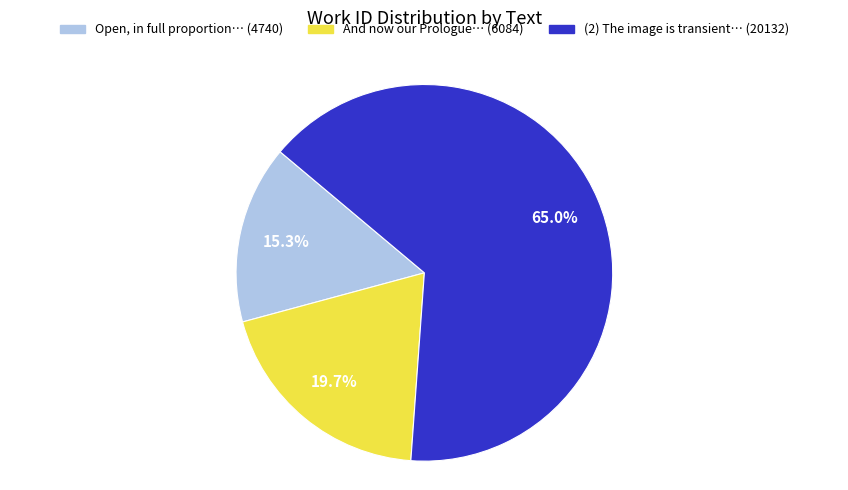

Between And now our Prologue… (6084) and (2) The image is transient… (20132), which is larger?

(2) The image is transient… (20132)